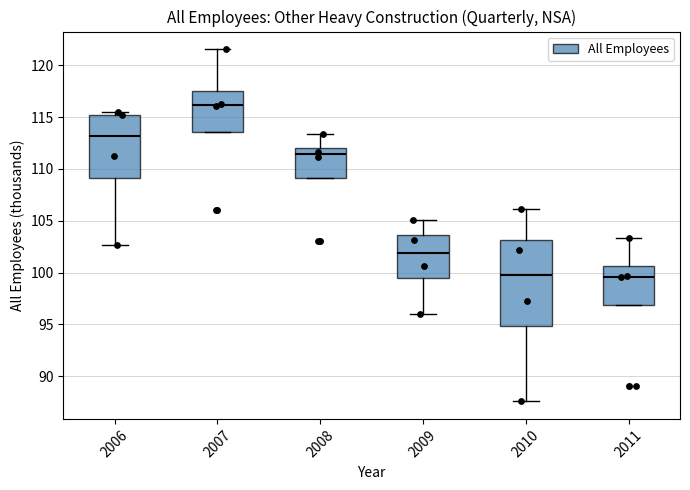

Reading left to right, transcribe this box plot: for each box, give where its median line is, the range the box spans, and where its two whiskers end, as read against the y-axis. The values are not printed on the chart, so give them approximately, as read against the axis.

2006: median 113.0, box 109.0 to 115.5, whiskers 102.5 to 115.5 (just above the box's upper edge)
2007: median 116.0, box 113.5 to 117.5, whiskers 113.5 to 121.5
2008: median 111.5, box 109.0 to 112.0, whiskers 109.0 to 113.5
2009: median 102.0, box 99.5 to 103.5, whiskers 96.0 to 105.0
2010: median 99.5, box 95.0 to 103.0, whiskers 87.5 to 106.0
2011: median 99.5, box 97.0 to 100.5, whiskers 97.0 to 103.5